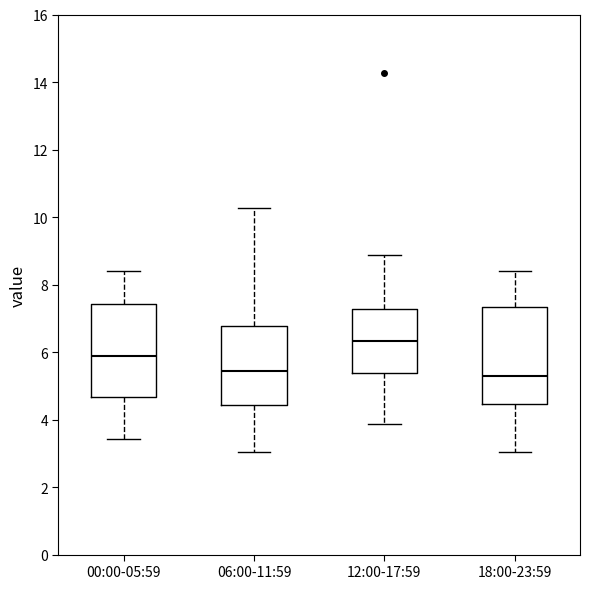

Reading left to right, read every box against the y-axis: the position of its median line, the range the box covers, and the ends of its whiskers. The values are not printed on the chart, so give them approximately, as read against the axis.

00:00-05:59: median 5.8, box 4.6 to 7.4, whiskers 3.4 to 8.4
06:00-11:59: median 5.4, box 4.4 to 6.8, whiskers 3.0 to 10.2
12:00-17:59: median 6.4, box 5.4 to 7.2, whiskers 3.8 to 8.8
18:00-23:59: median 5.2, box 4.4 to 7.4, whiskers 3.0 to 8.4